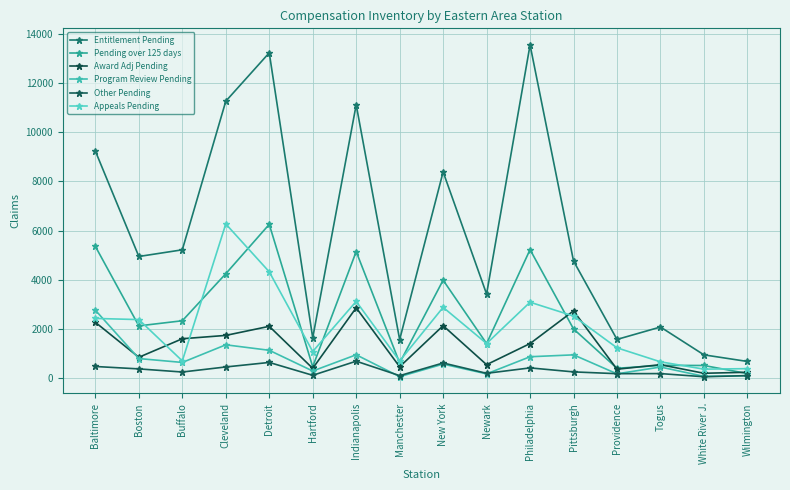

Where is the first local maximum for Pending over 125 days?

Detroit